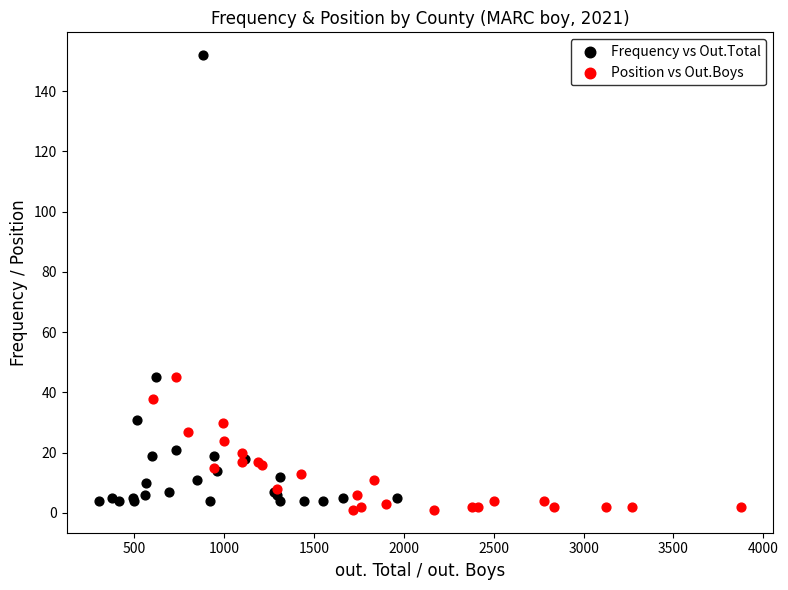

Which series reaches the maximum Y coordinate?

Frequency vs Out.Total